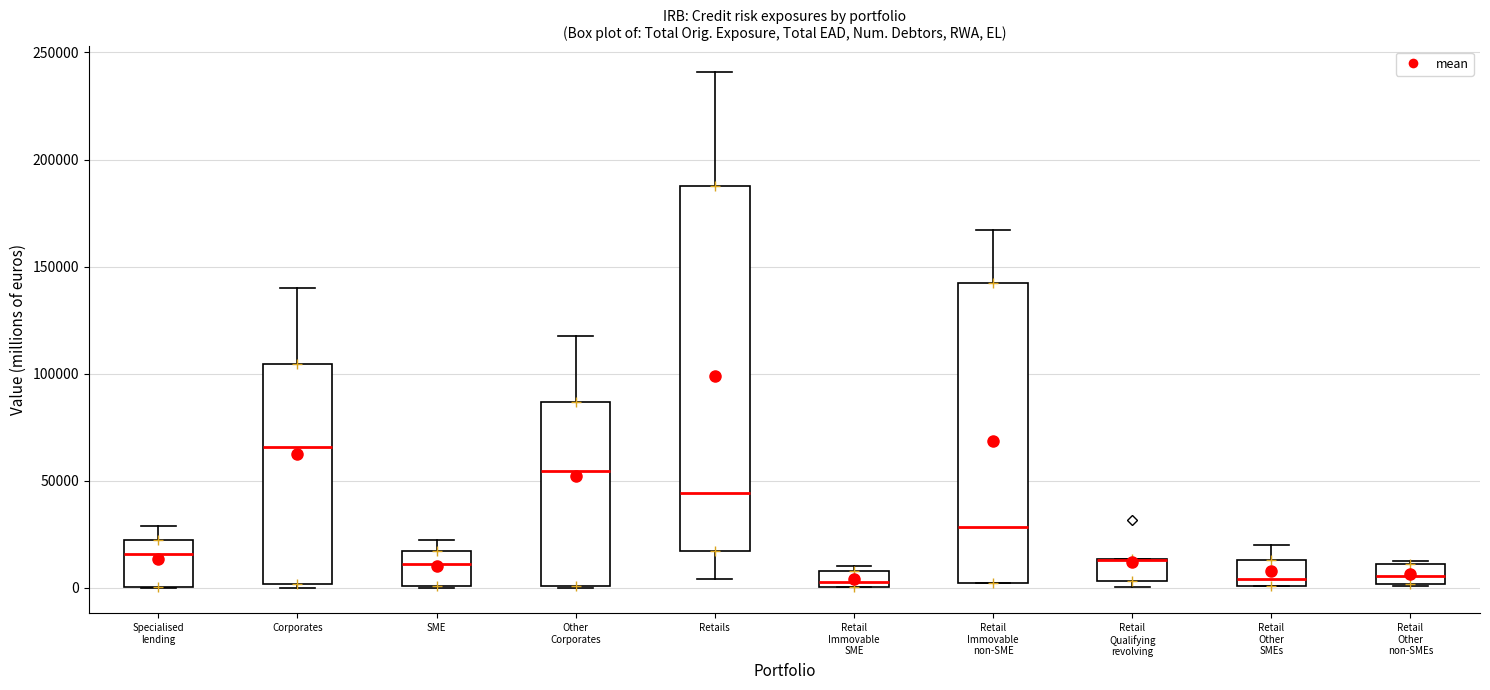

Where is the lower edge of the box for Retail Qualifying revolving on the y-axis? The values are not printed on the chart, so give them approximately, as read against the axis.

5000